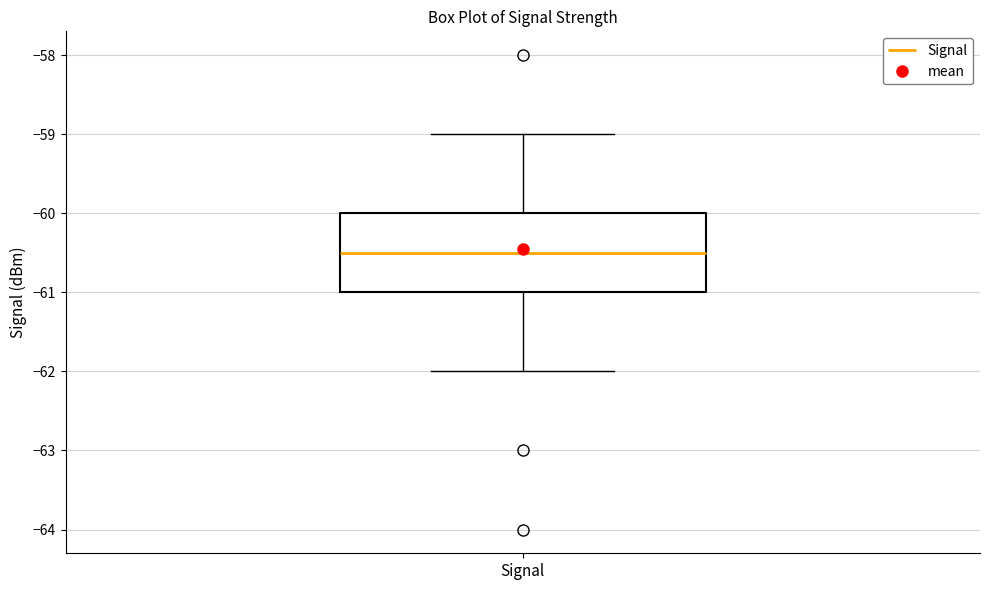

Where does the lower whisker of the box for Signal end on the y-axis? The values are not printed on the chart, so give them approximately, as read against the axis.

-62.0